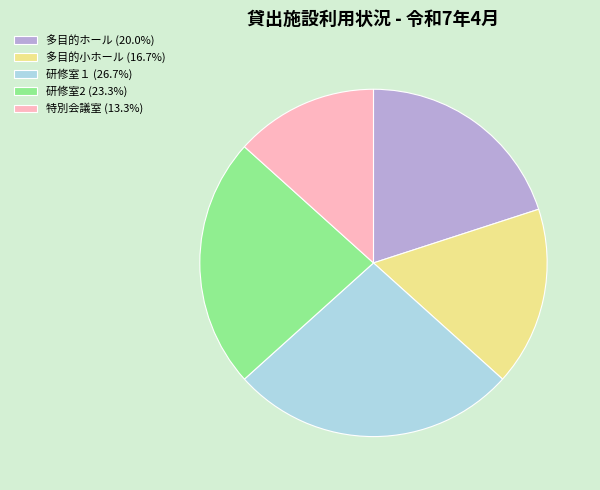

Count the number of slices in the pie.

5